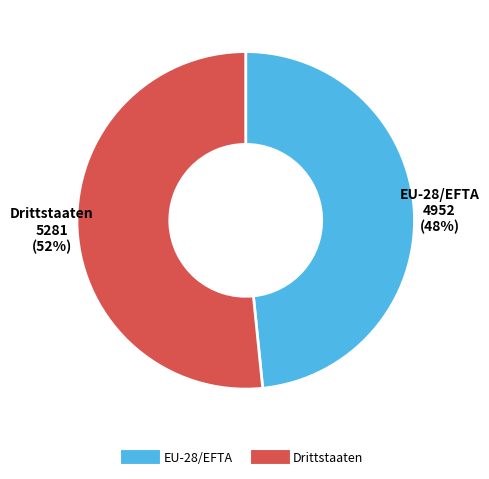

To the nearest percent, what portion does Drittstaaten represent?

52%